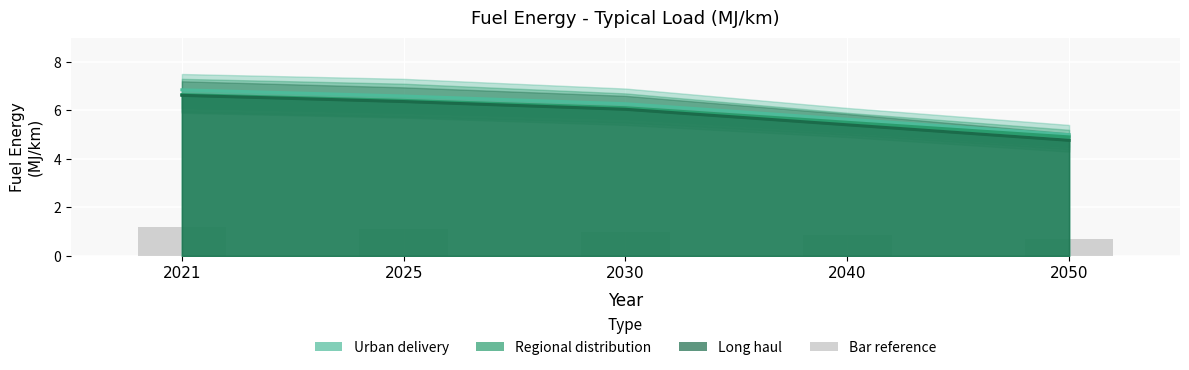

Is it true that Regional distribution equals 5.5 at 2040?

True